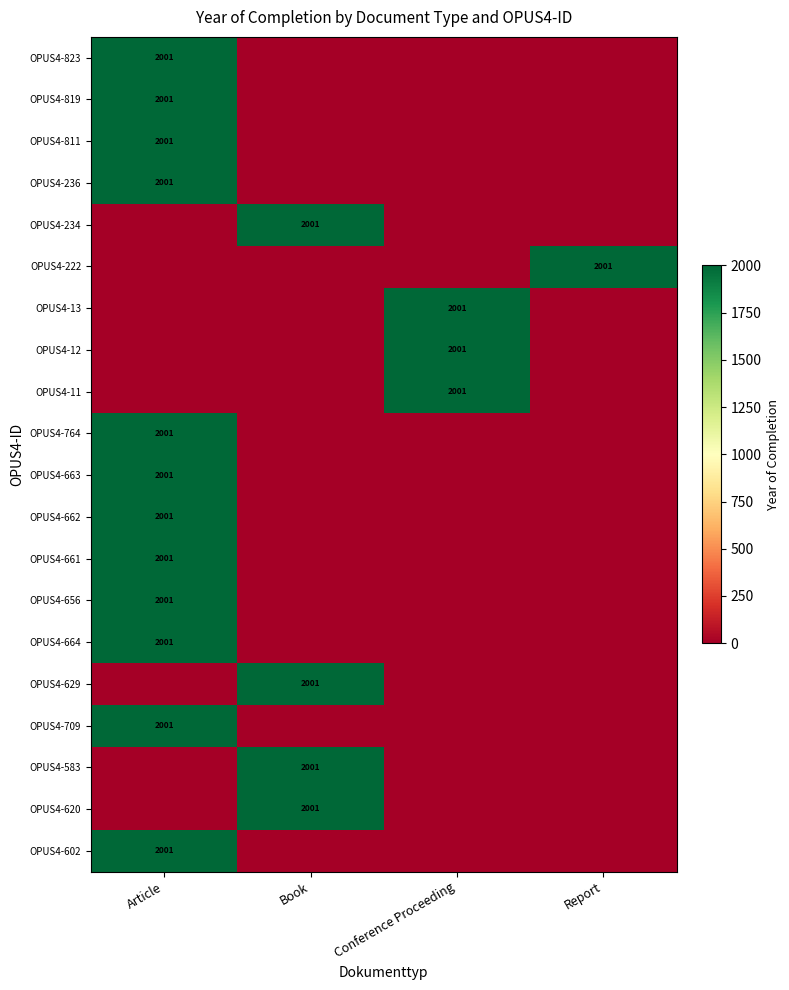

Is it true that OPUS4-583 equals 2760 at Book?

False